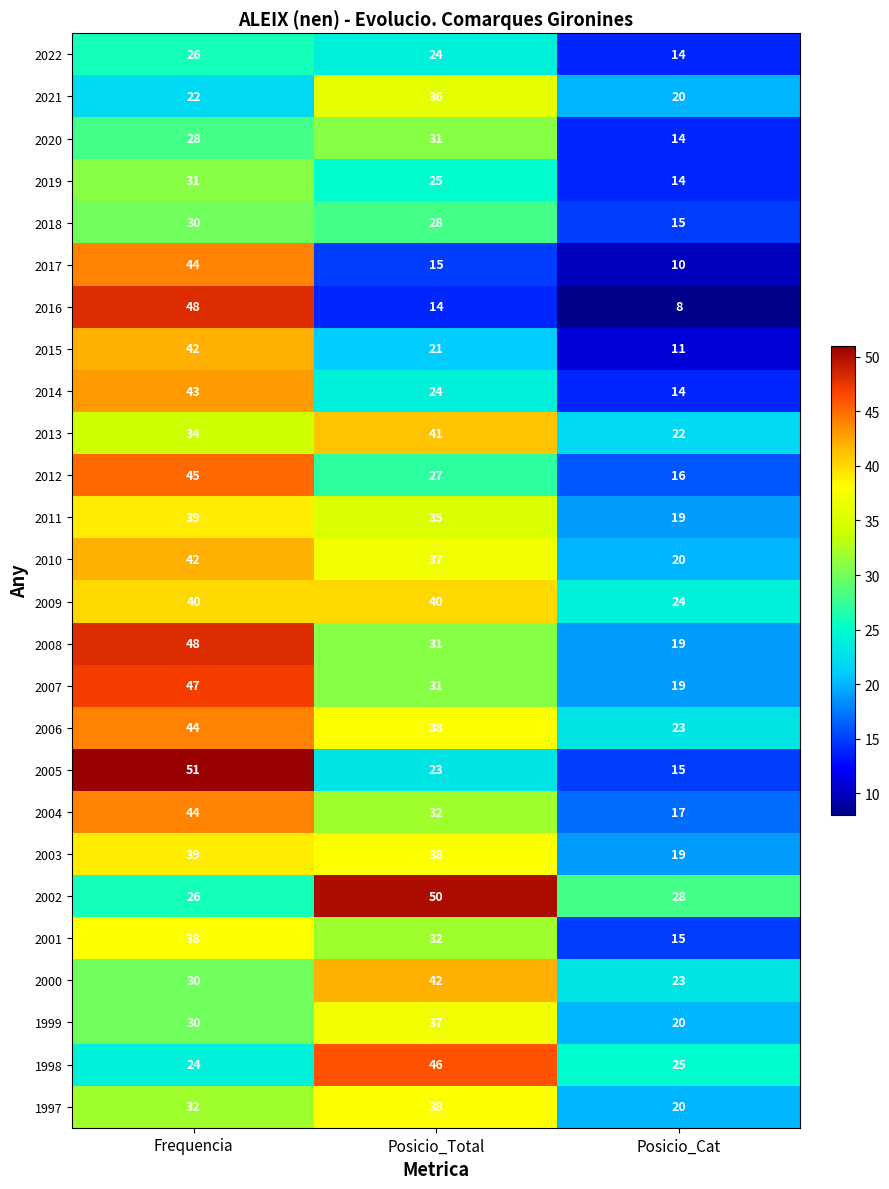

Which series has the largest total across all categories?

2006